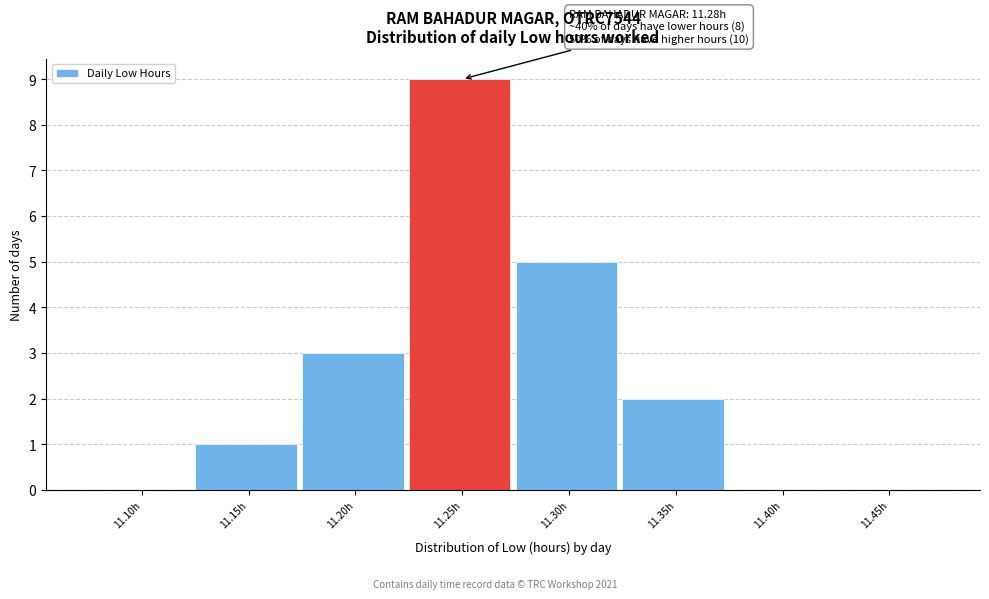

Reading left to right, what are all the values shown in this chart?

11.10h=0	11.15h=1	11.20h=3	11.25h=9	11.30h=5	11.35h=2	11.40h=0	11.45h=0